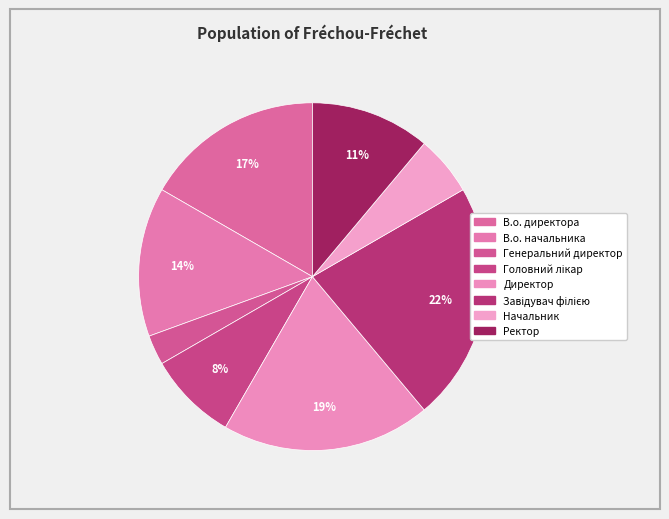

What is the ratio of the value at Ректор to the value at Генеральний директор?

4.0